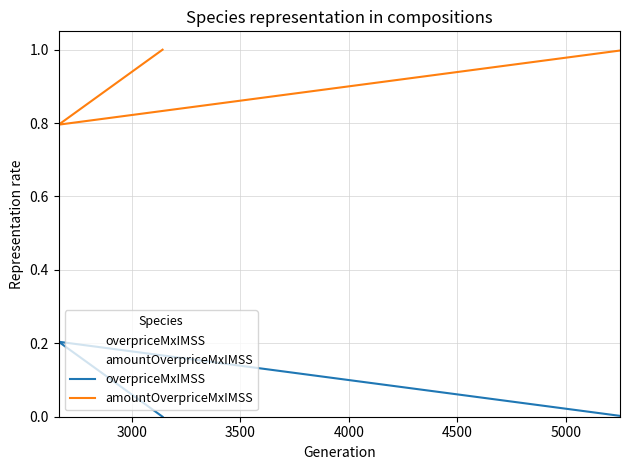

What are all the series names shown in the legend?

overpriceMxIMSS, amountOverpriceMxIMSS